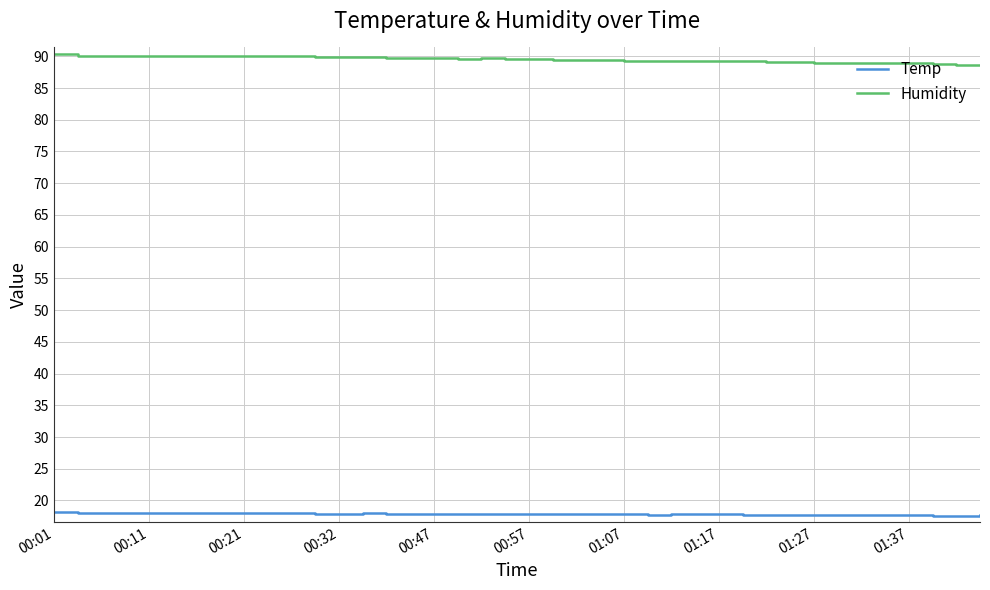

What is the lowest value of the Humidity series?

88.7